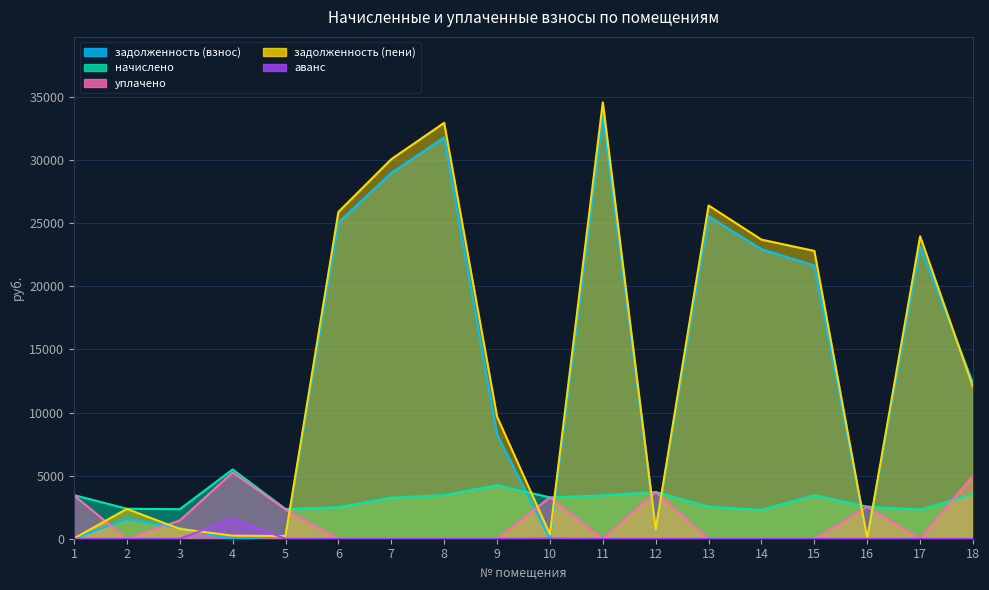

What is the average value of the начислено series?

3142.9